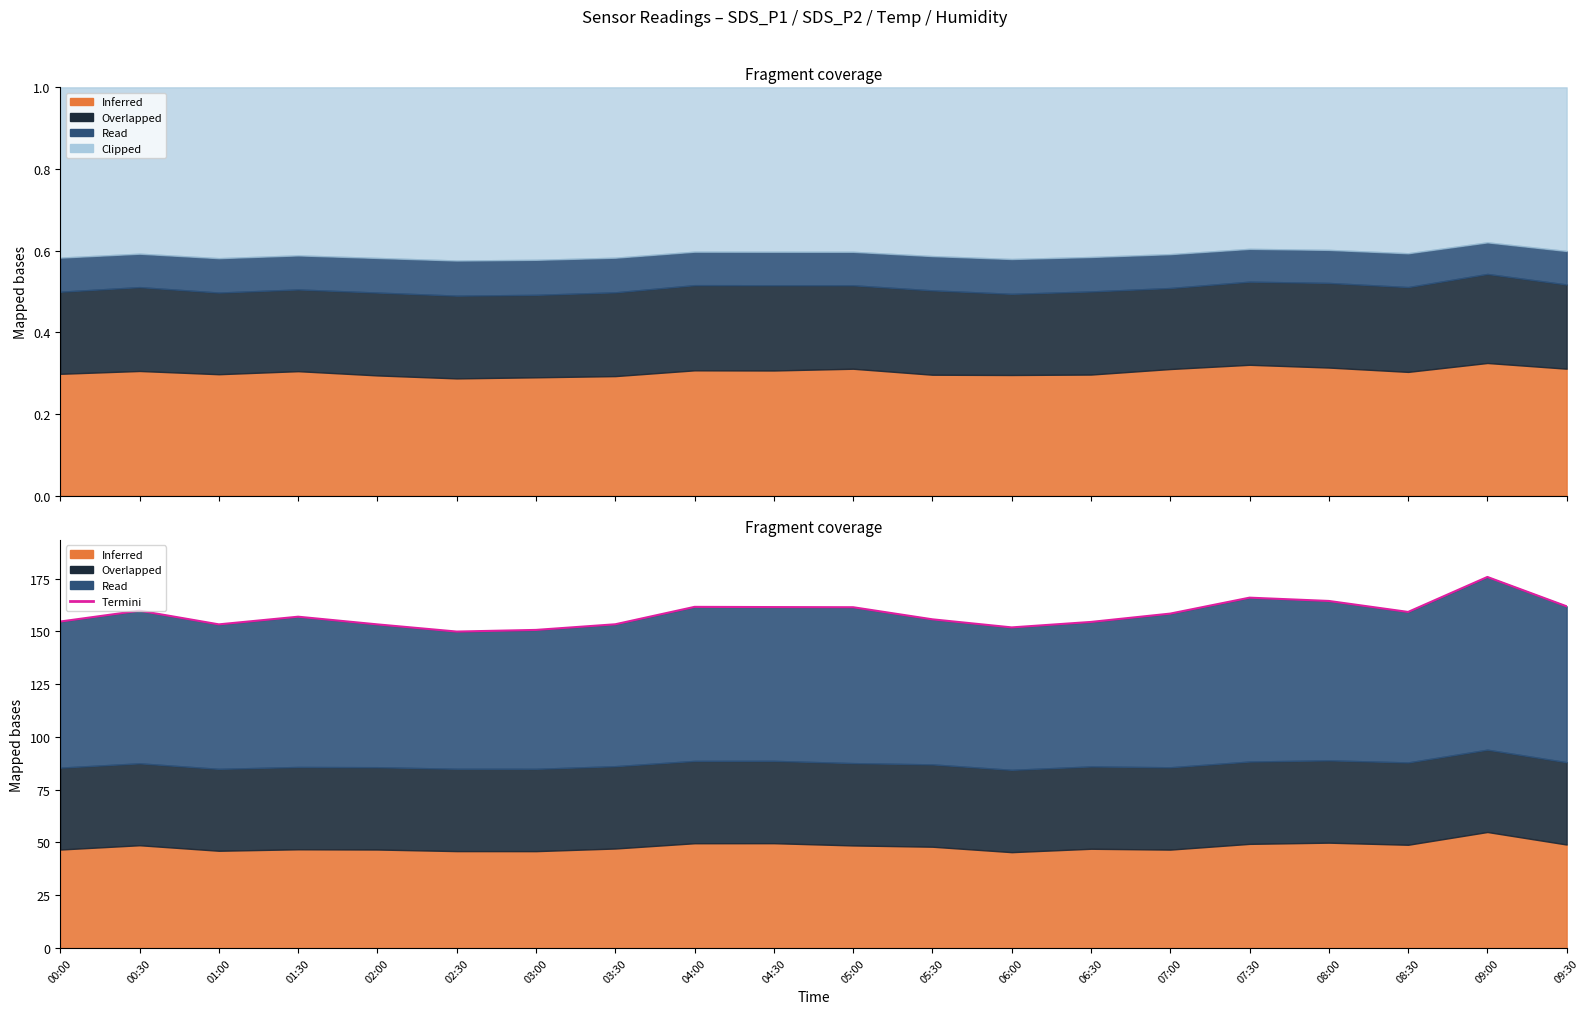

At which label is the value closest to 162?

09:30